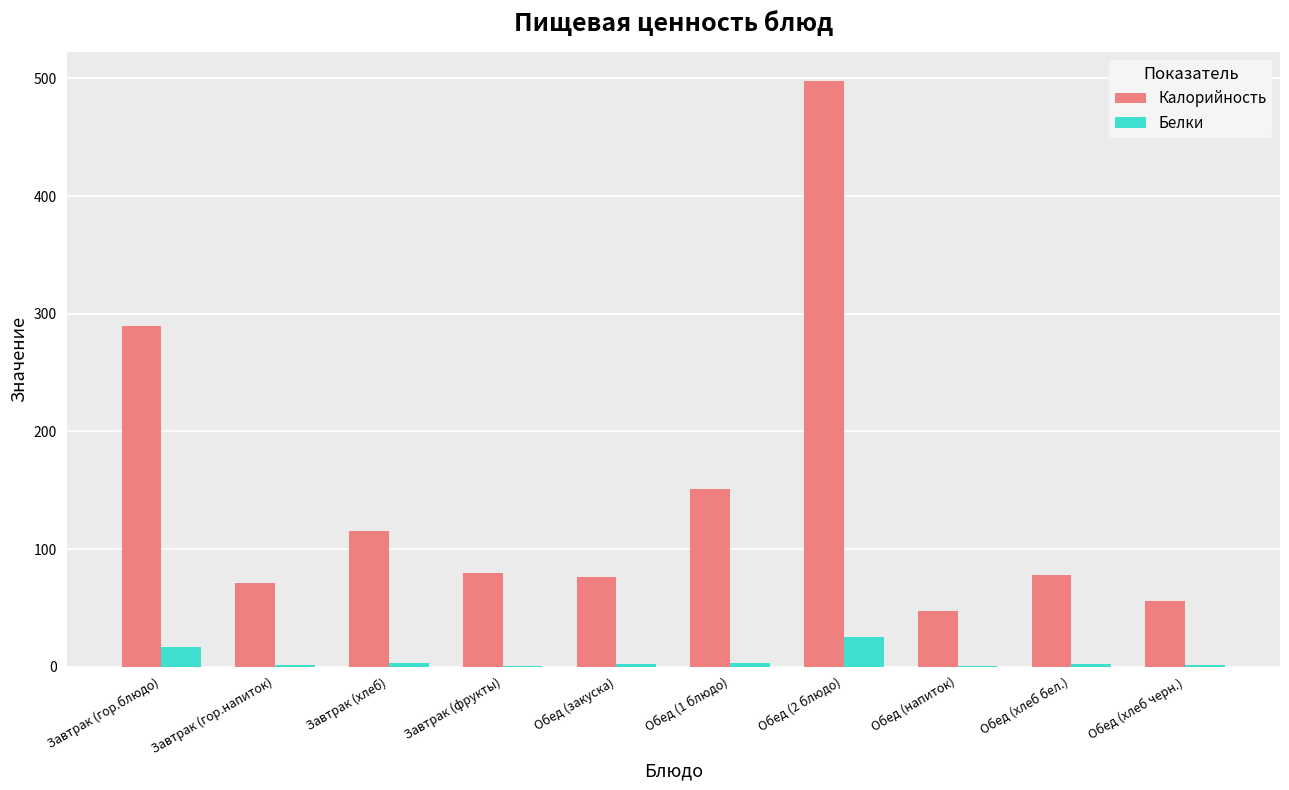

The value of Калорийность at Обед (напиток) is 47.6. True or false?

True